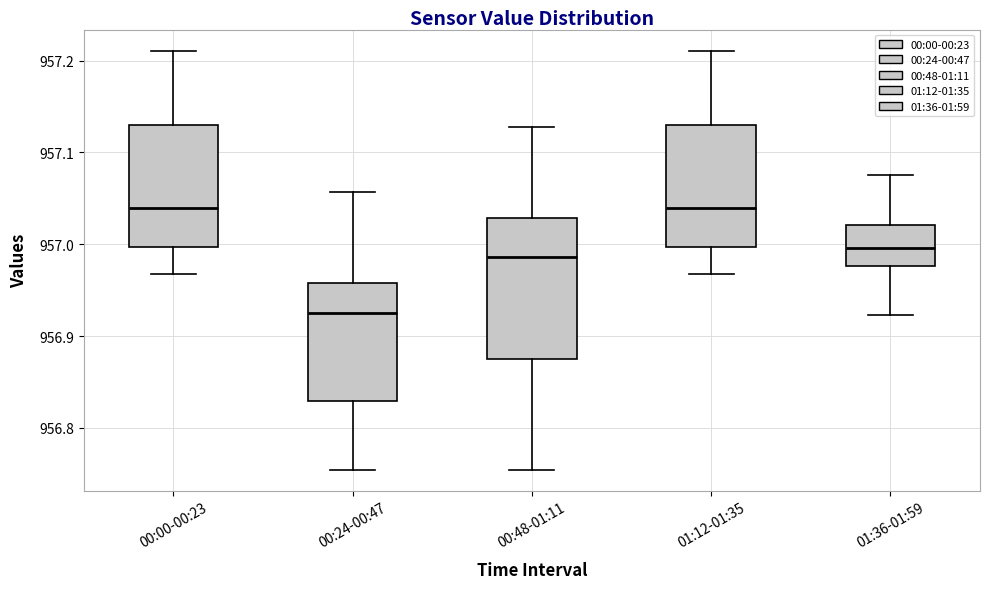

Where is the lower edge of the box for 00:00-00:23 on the y-axis? The values are not printed on the chart, so give them approximately, as read against the axis.

957.00